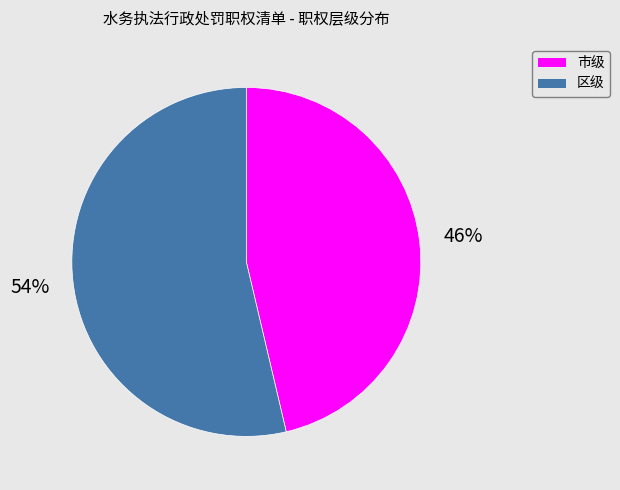

What percentage is the 市级 slice, to the nearest percent?

46%